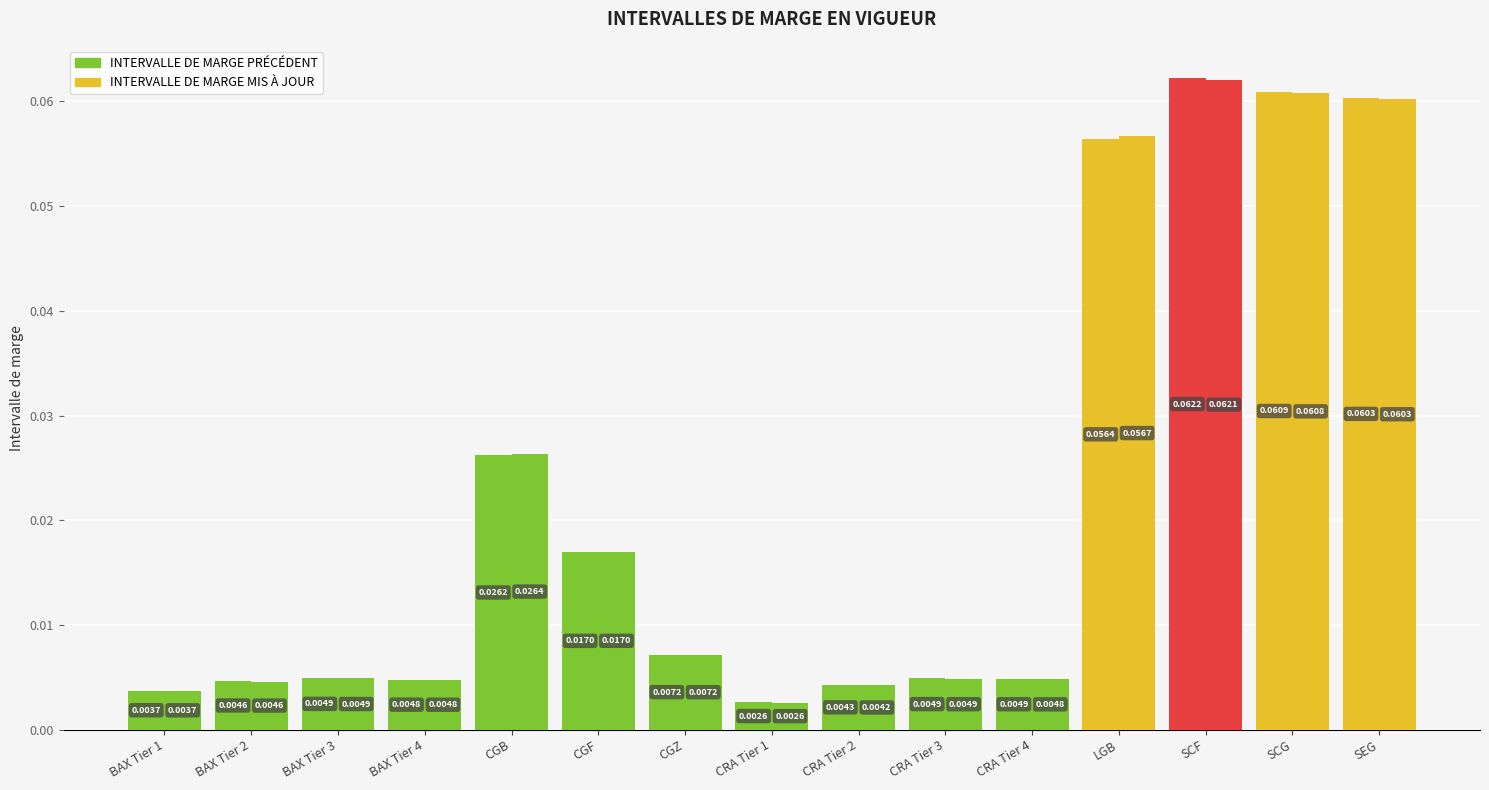

True or false: INTERVALLE DE MARGE PRÉCÉDENT has a value of 0.0 at BAX Tier 1.

True